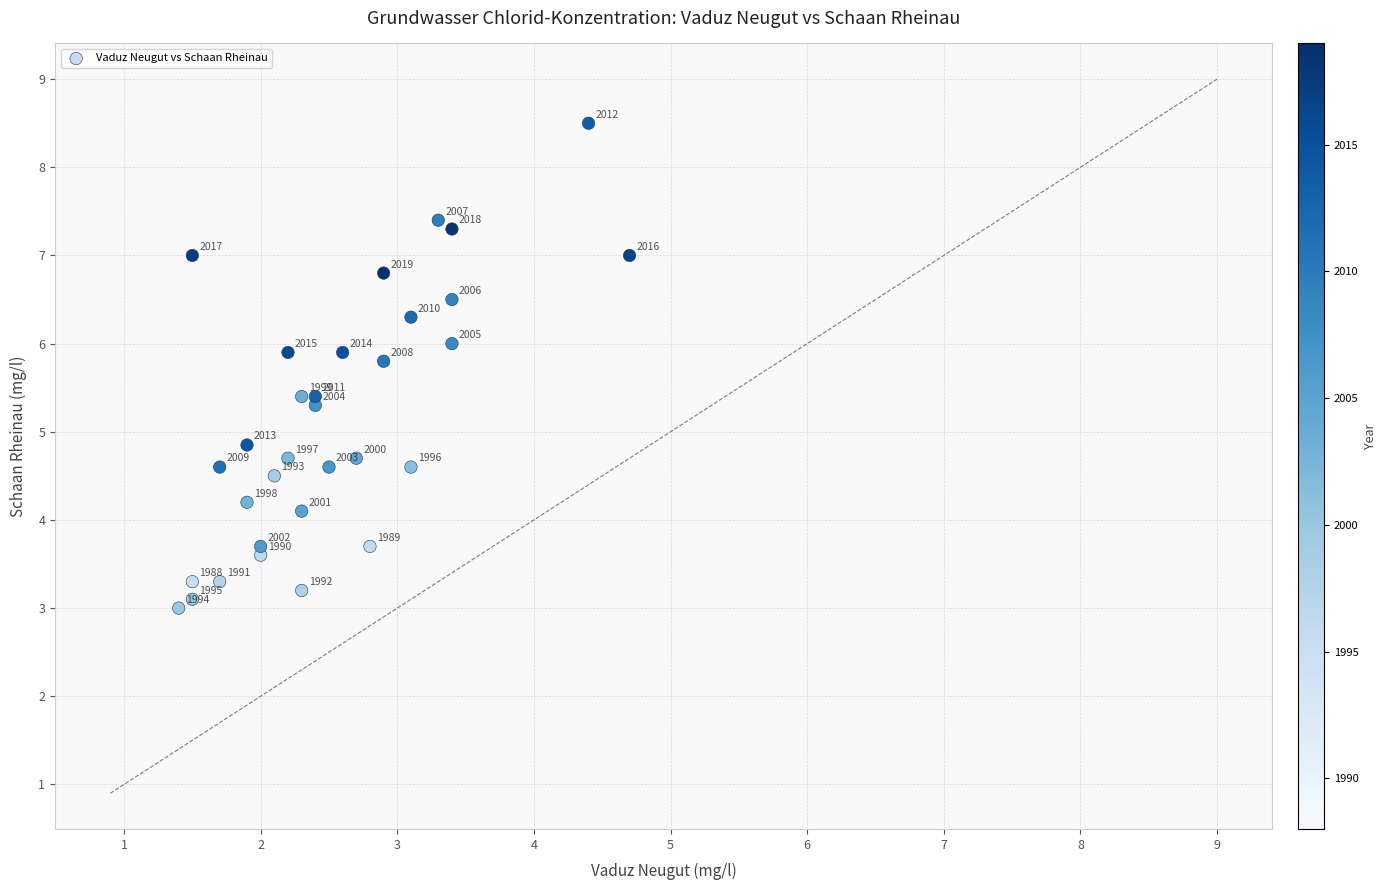

What is the range of X values (max minus min)?

3.3